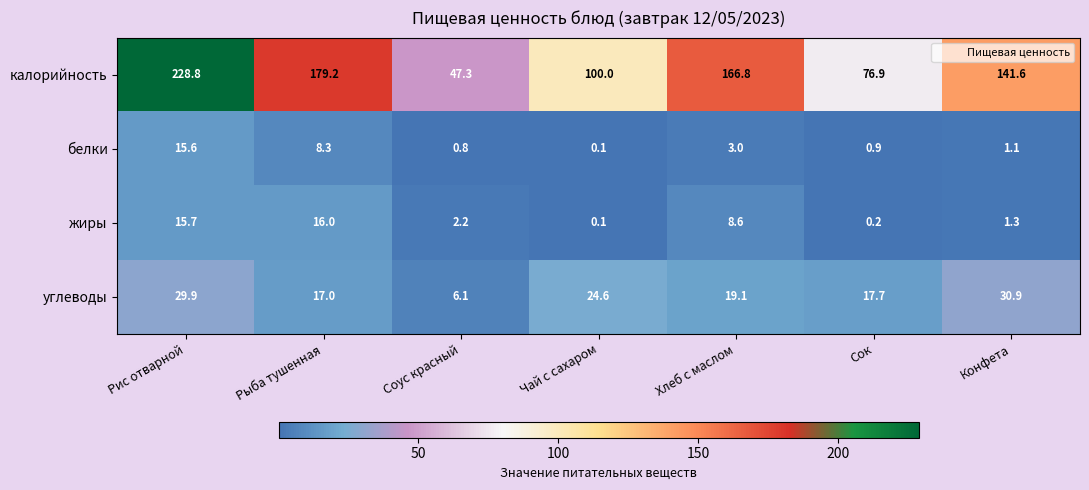

What is the total value across all series at Хлеб с маслом?

197.5